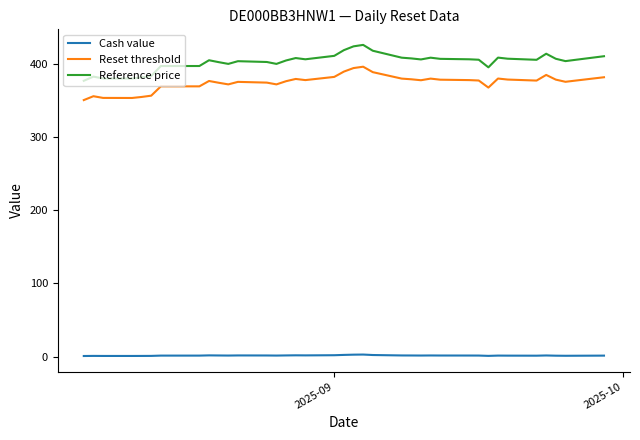

Is this an area chart (filled region under the line)?

No